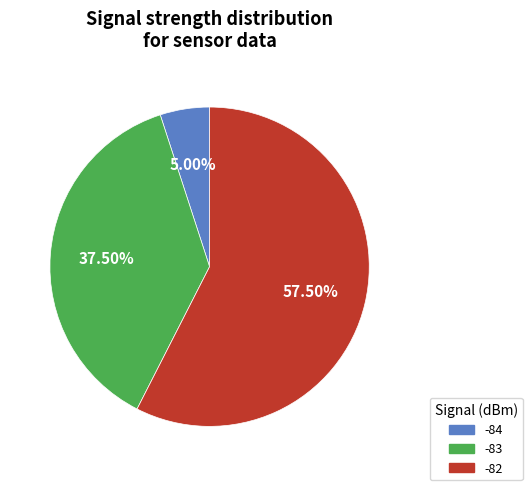

Does any single category account for the majority?

Yes